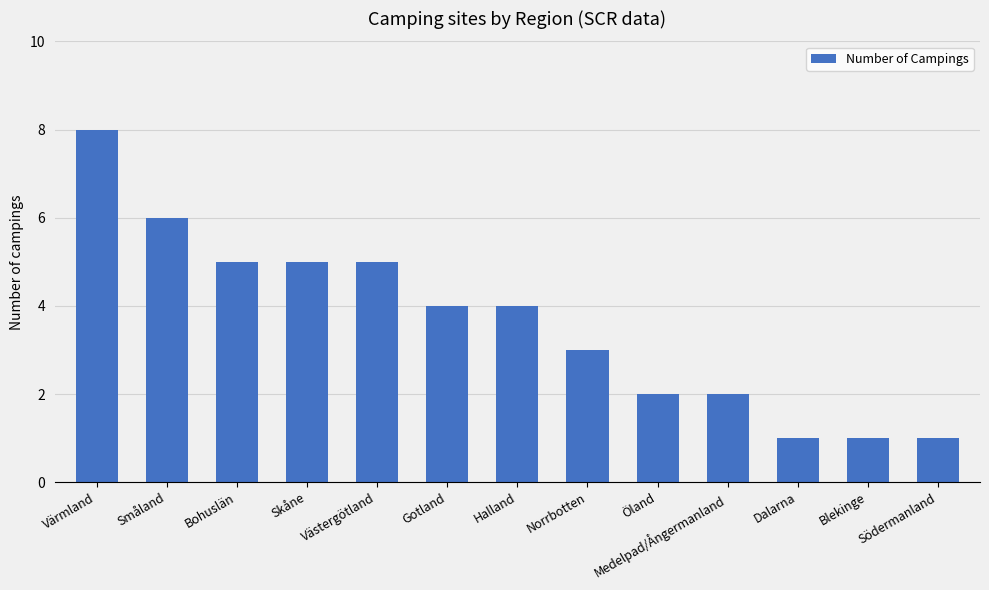

How many values are below 4?

6